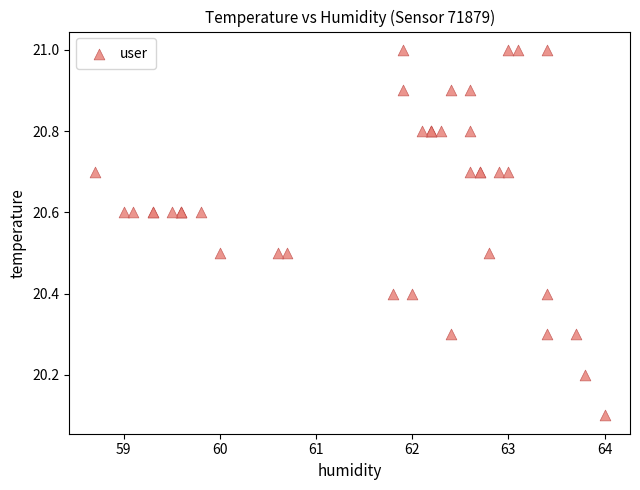

What Y value in the scatter plot is closest to 20?

20.1